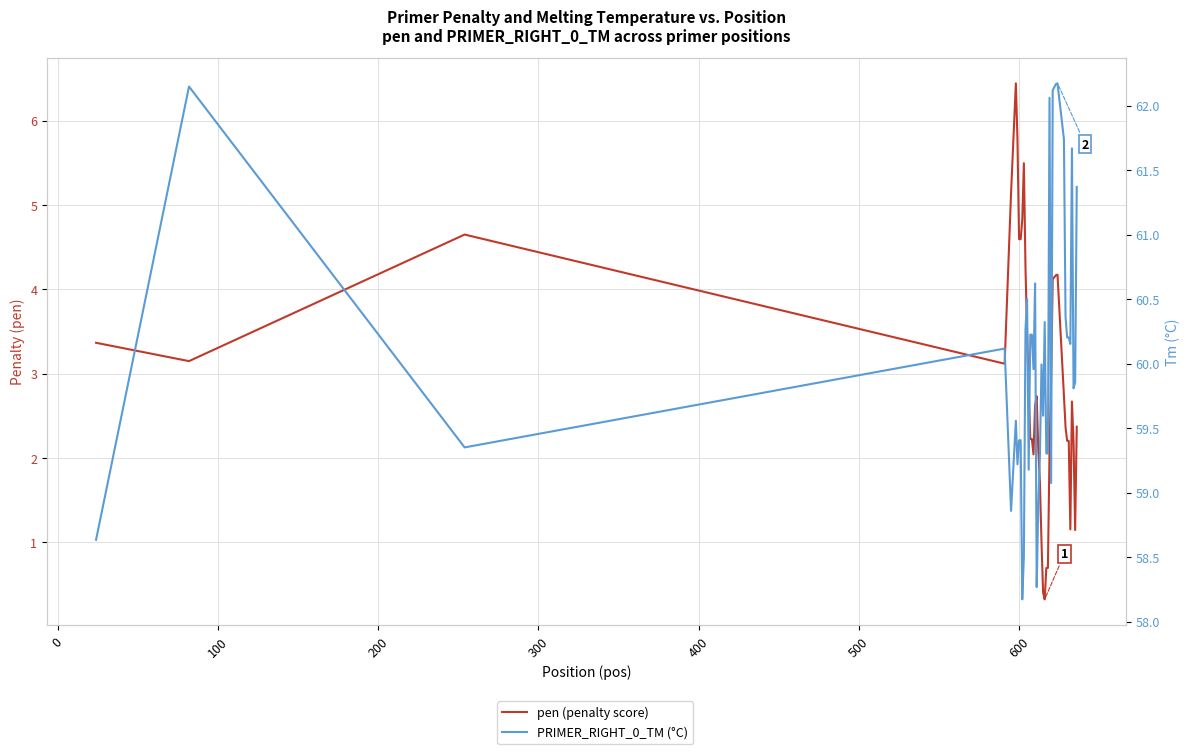

What is the value of the pen (penalty score) point at the 7th from the left?

5.8